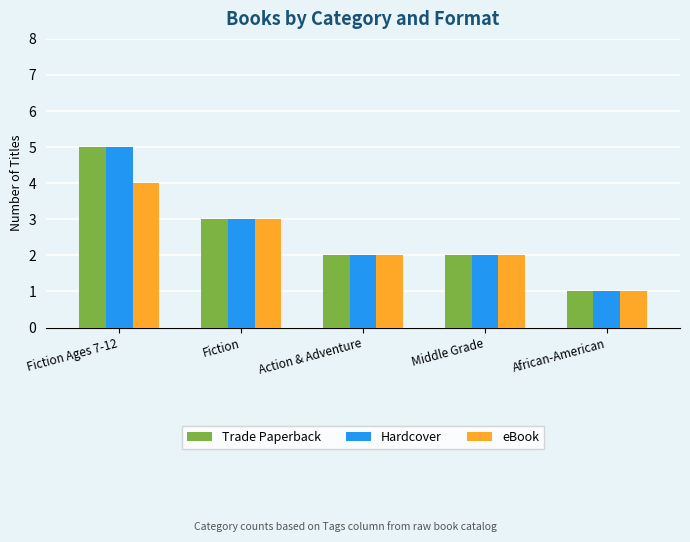

What is the average value of the Hardcover series?

3